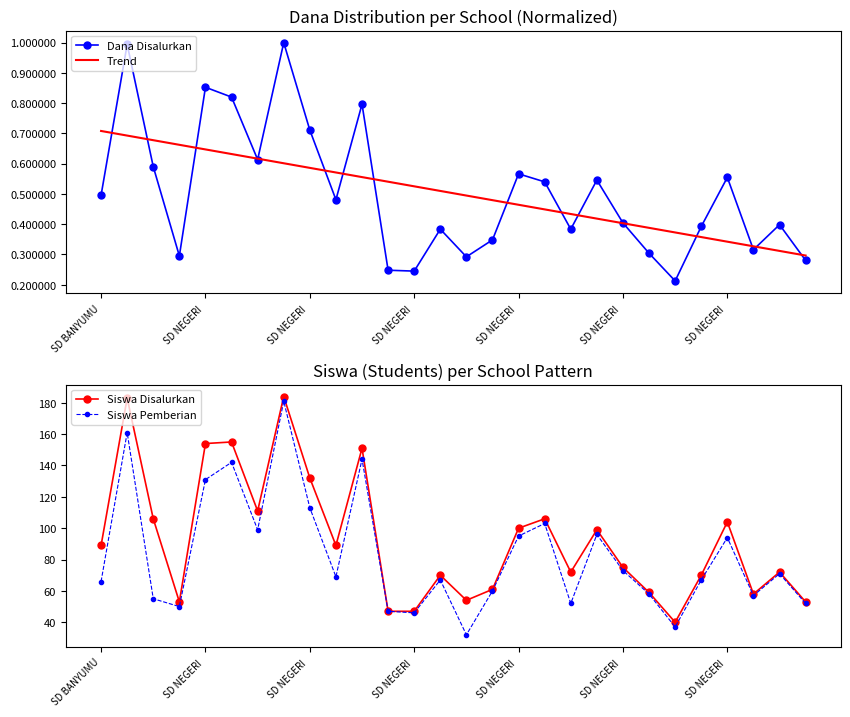

Is the value of Siswa Disalurkan at SD NEGERI  greater than the value of Dana Disalurkan at 27?

Yes